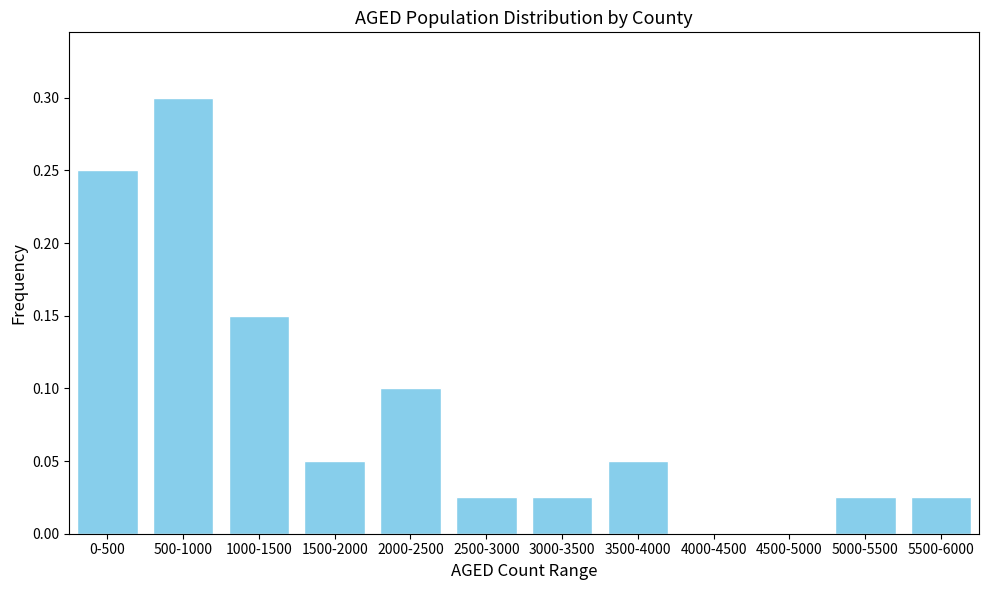

True or false: the data shows 0.0 at 4500-5000.

True